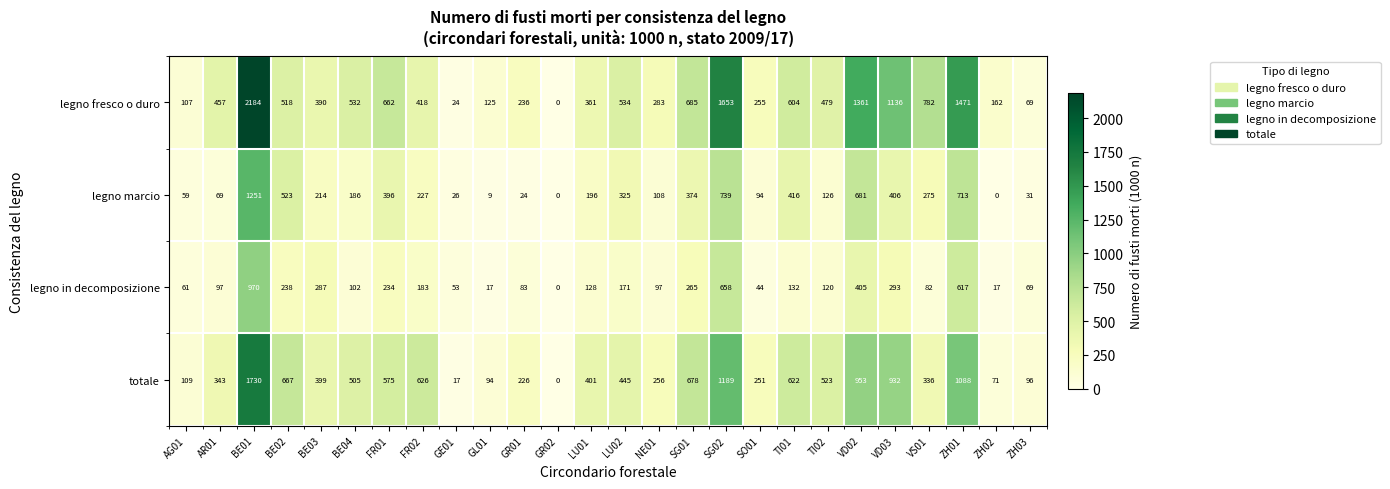

At which category is the sum across all series the highest?

BE01